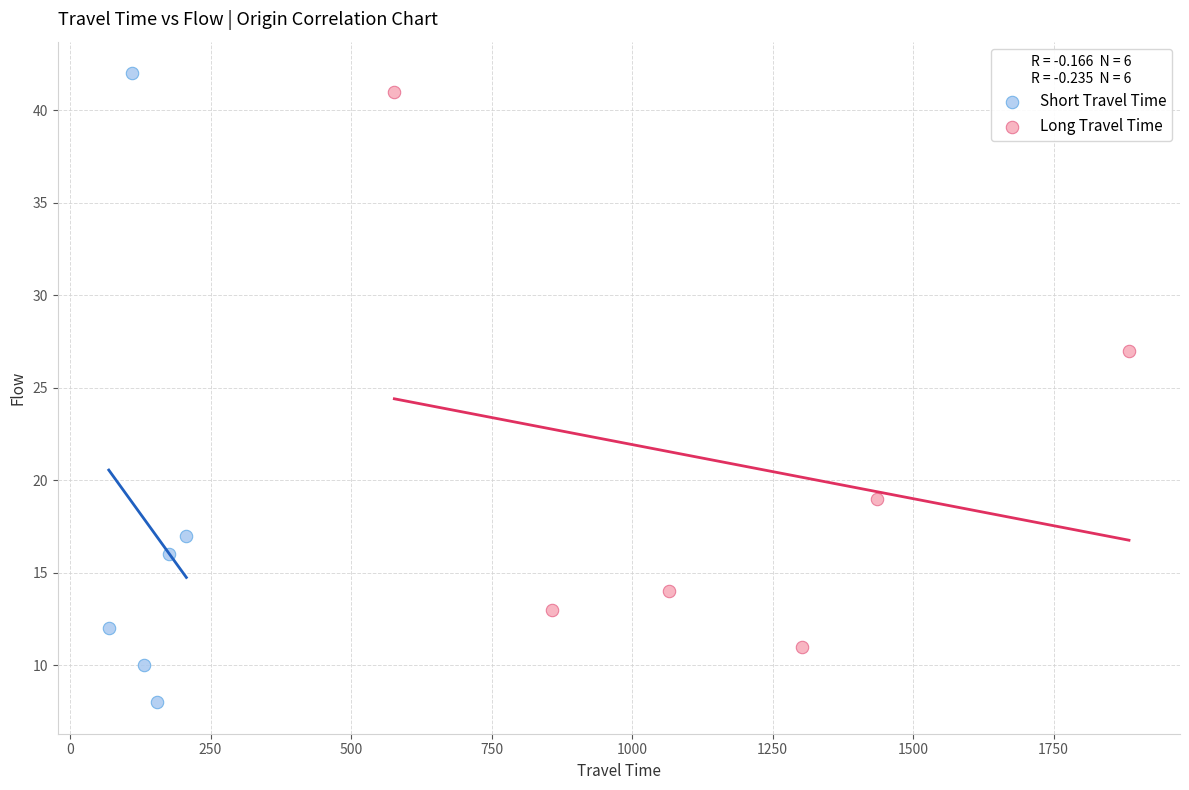

Which series has the largest Y range (max minus min)?

Short Travel Time